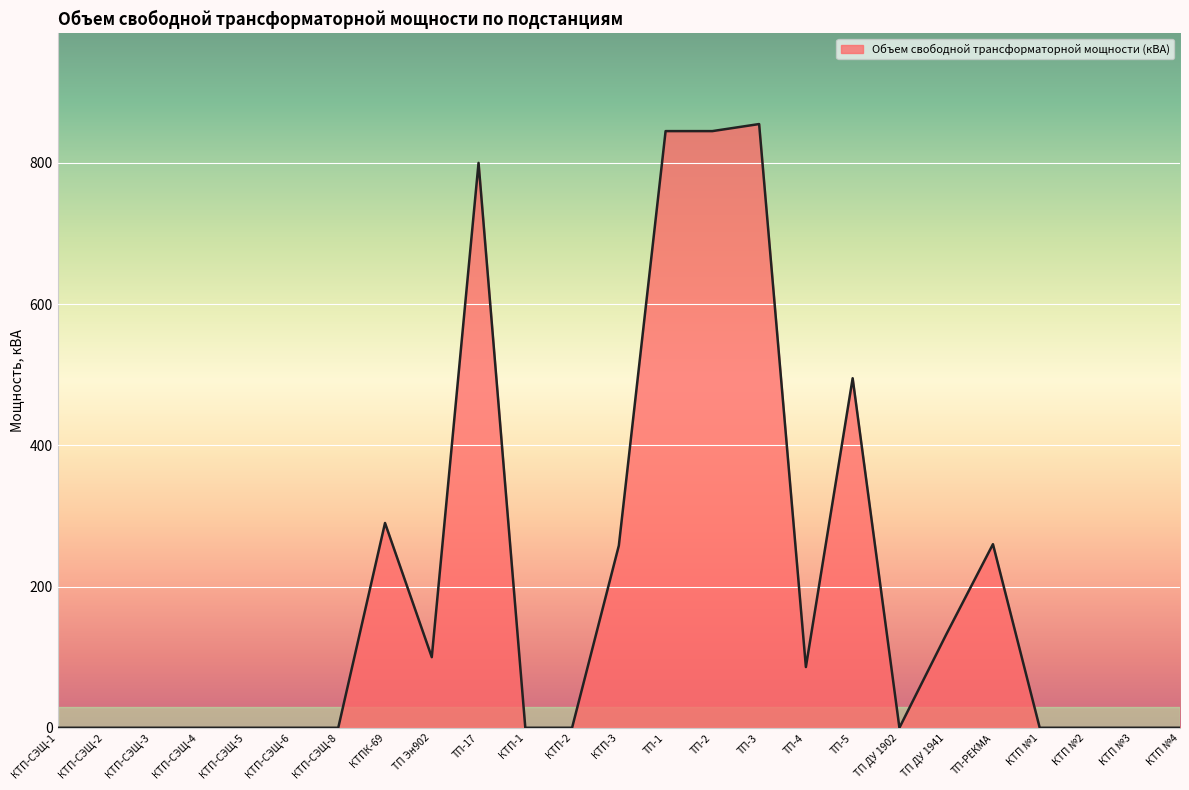

What is the difference between the maximum and minimum values?

855